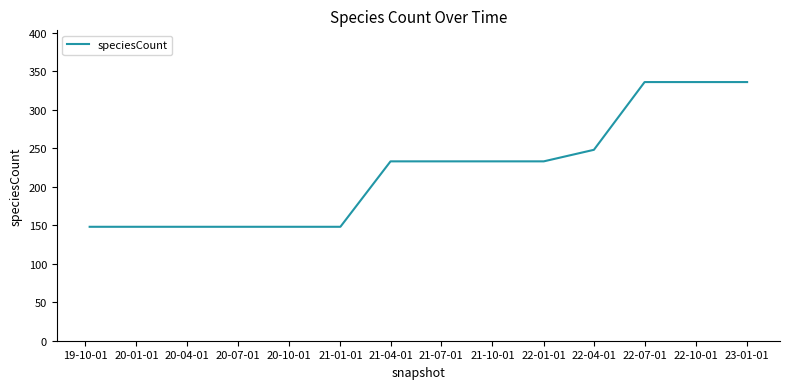

What is the difference between the maximum and minimum values?

188